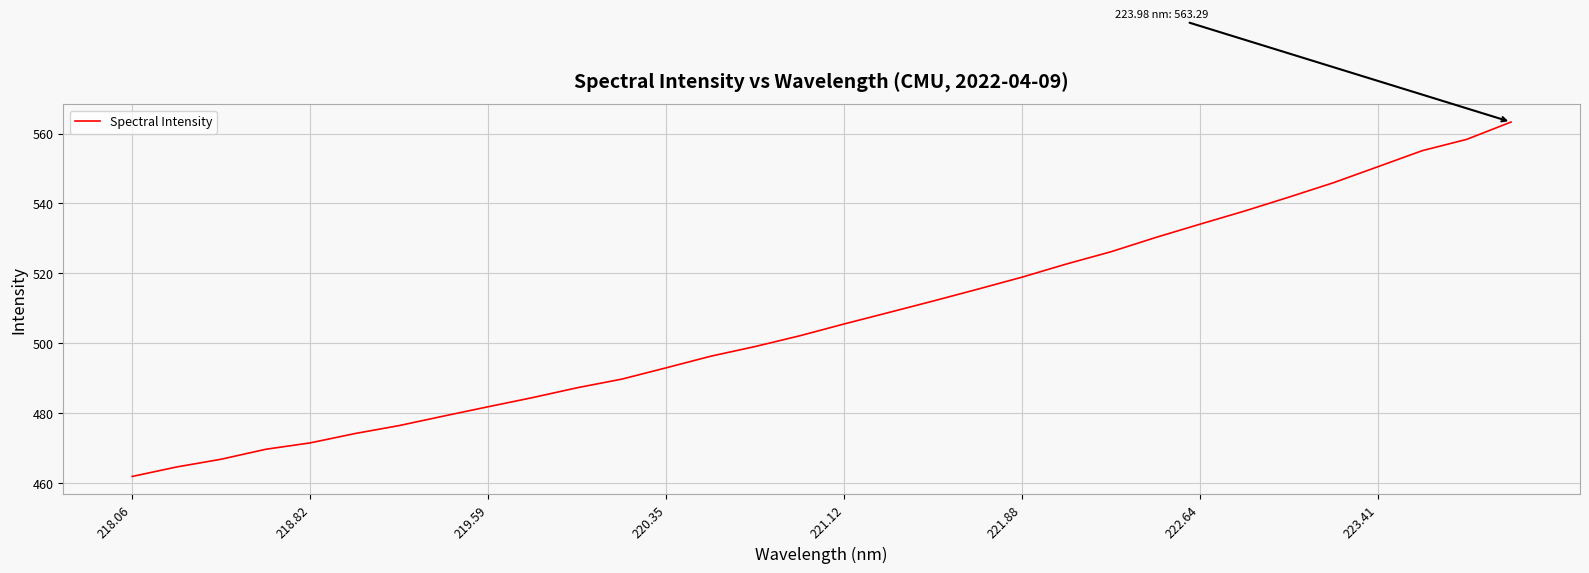

What is the minimum value shown in the chart?

461.9